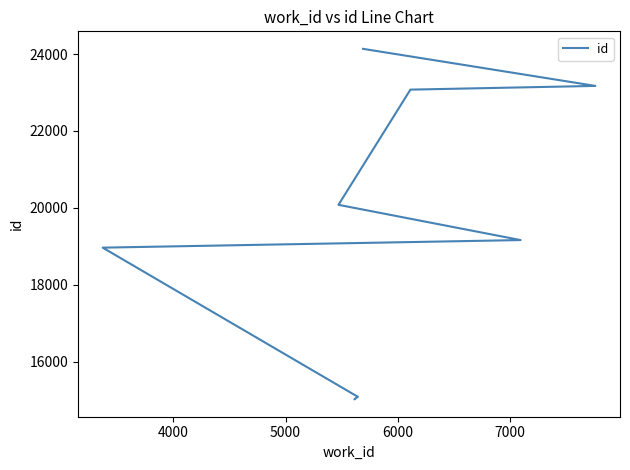

Is this an area chart (filled region under the line)?

No